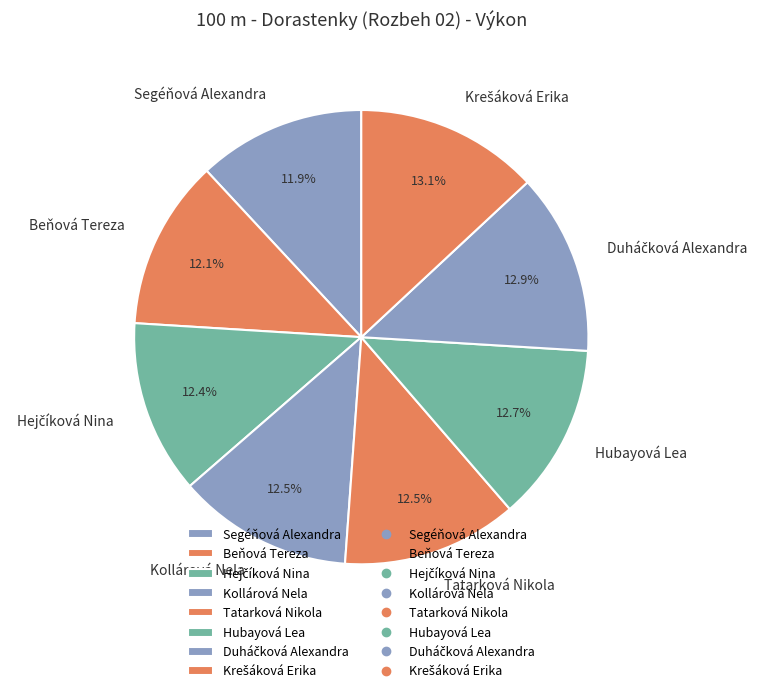

How much of the chart is everything except Segéňová Alexandra?

88.1%